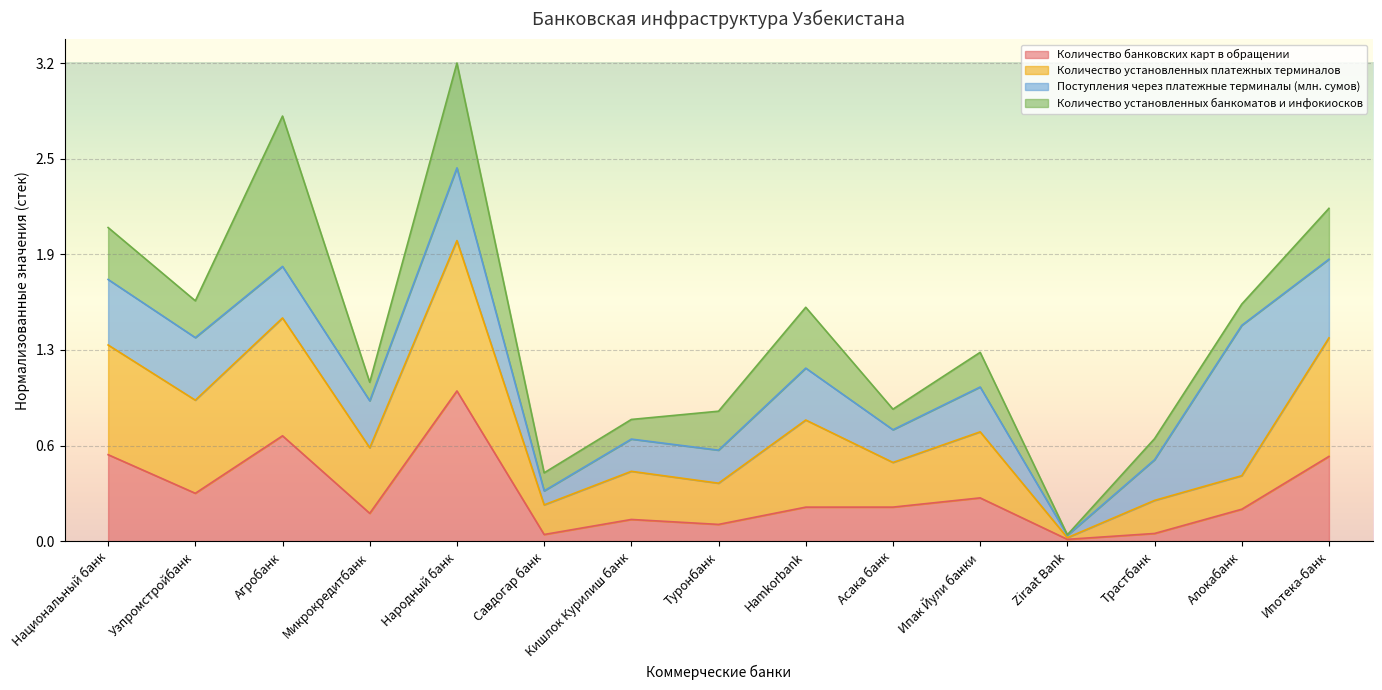

Where is the first local minimum for Количество банковских карт в обращении?

Узпромстройбанк